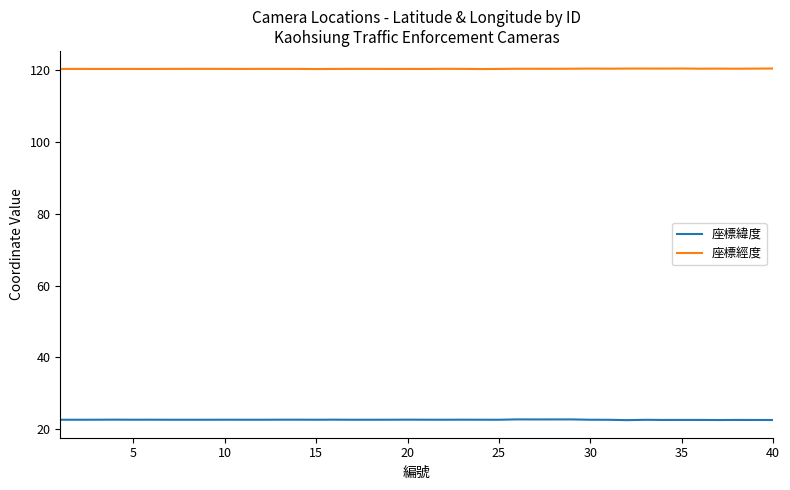

What is the greatest value displayed?

120.4